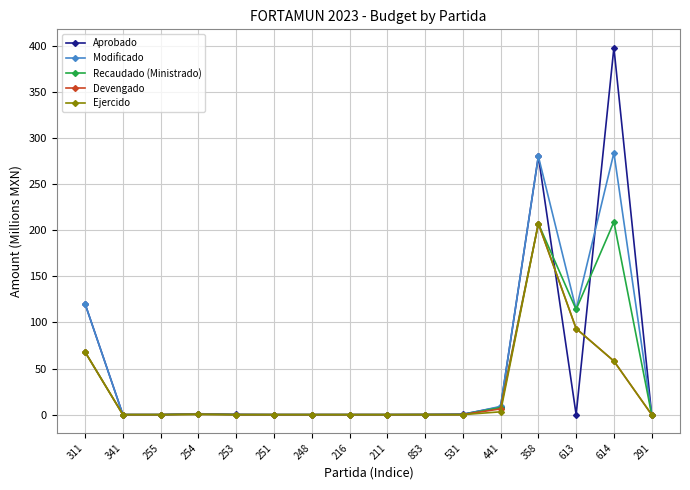

What is the maximum value for Aprobado?

397.7